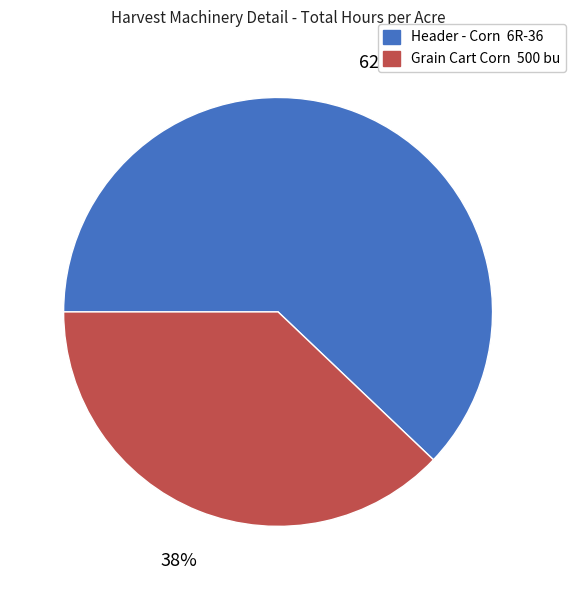

To the nearest percent, what portion does Grain Cart Corn 500 bu represent?

38%